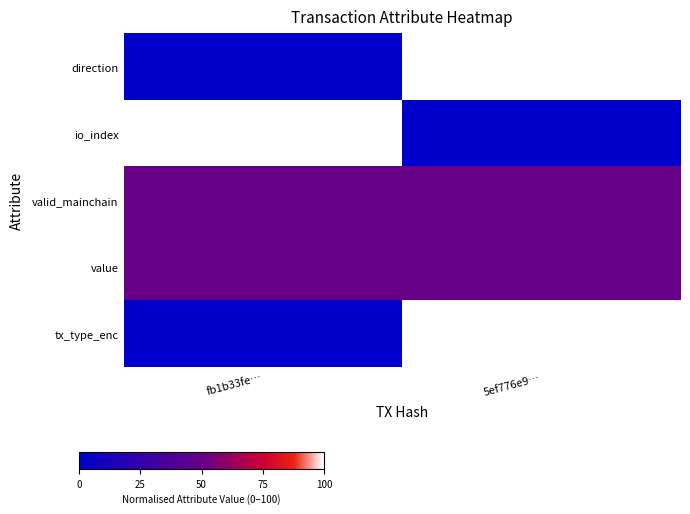

What is the total value across all series at 5ef776e9…?

300